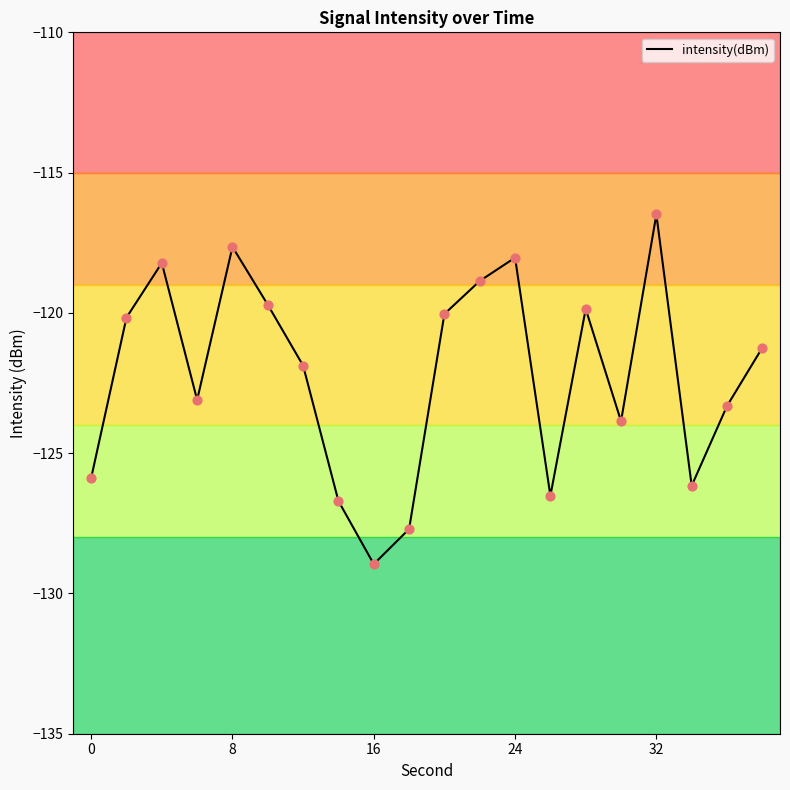

The intensity(dBm) series shows -129.0 at 16. True or false?

True